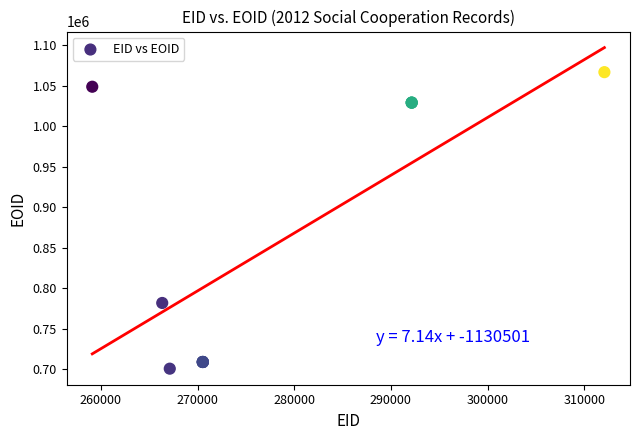

What Y value in the scatter plot is closest to 883653?

781718